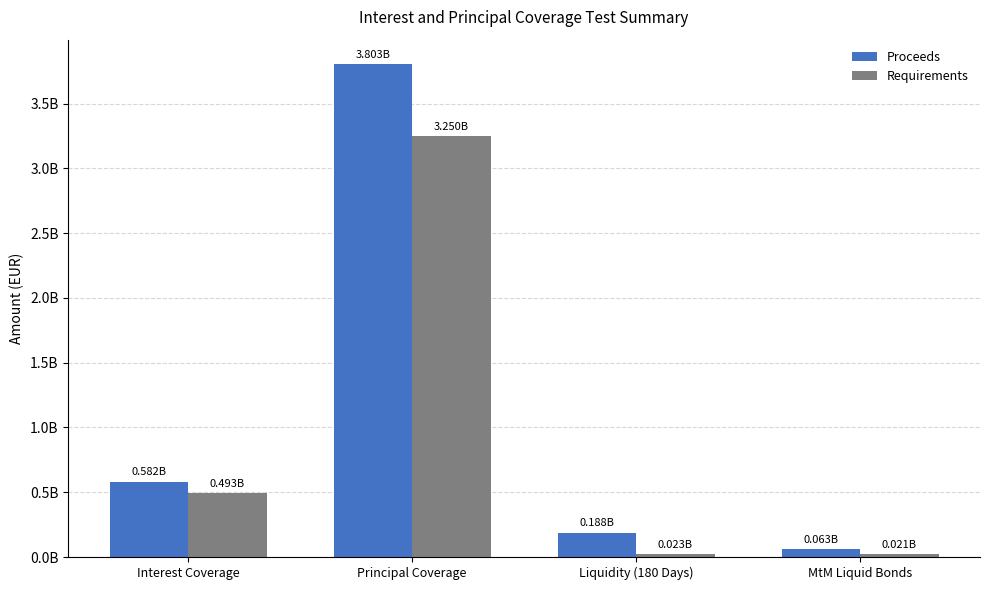

At which category does the chart reach its peak across all series?

Principal Coverage